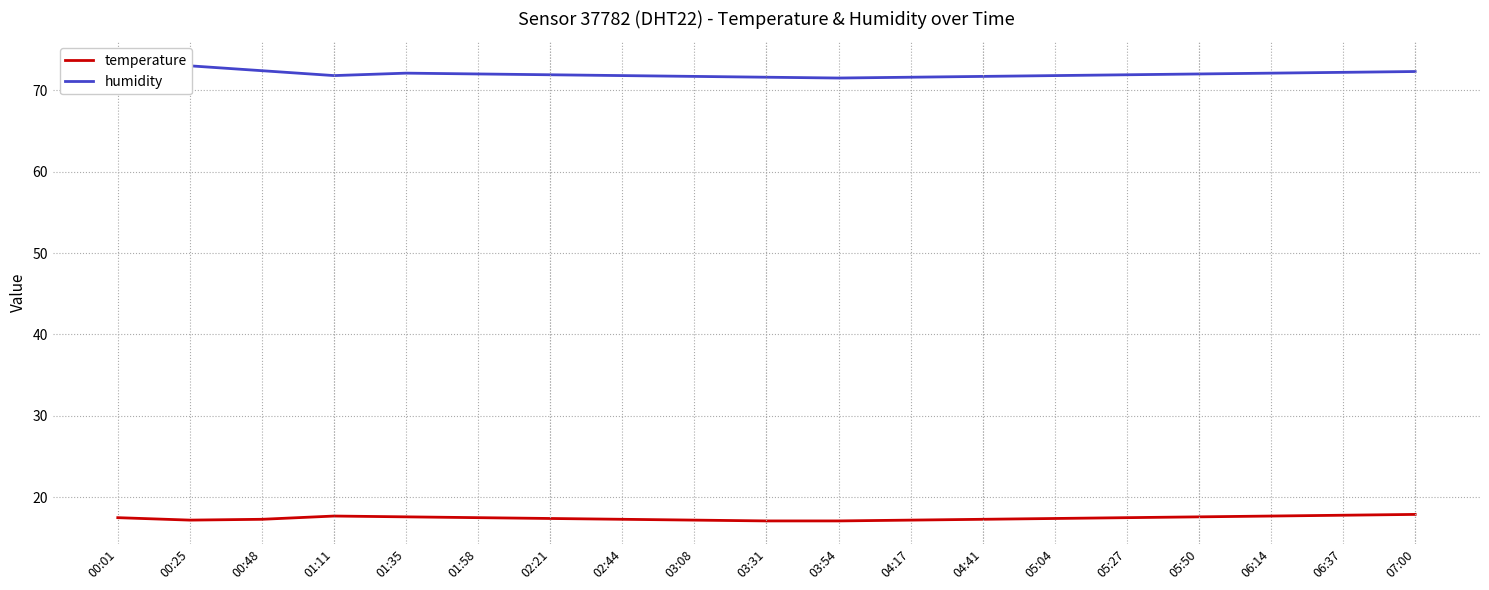

What is the greatest value displayed?

73.2